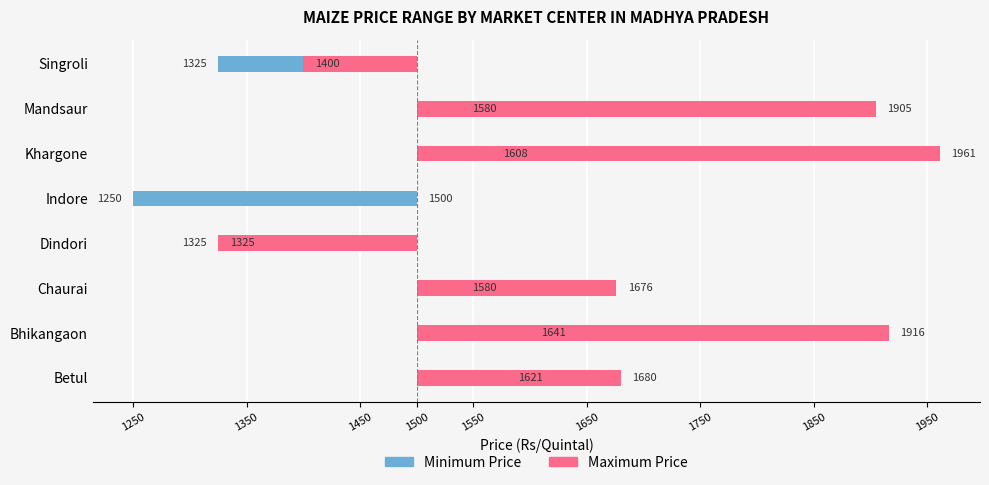

What is the difference between the second highest and minimum values in the Maximum Price series?

591